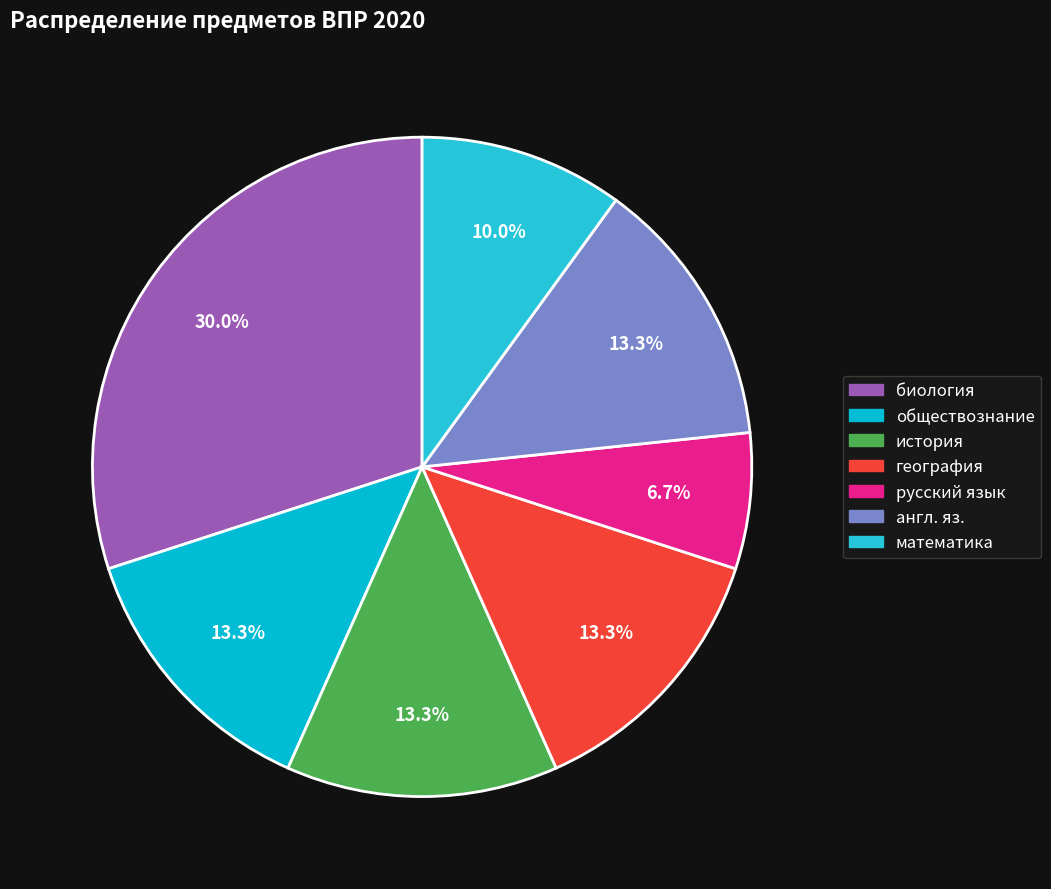

What is the ratio of the value at русский язык to the value at география?

0.5